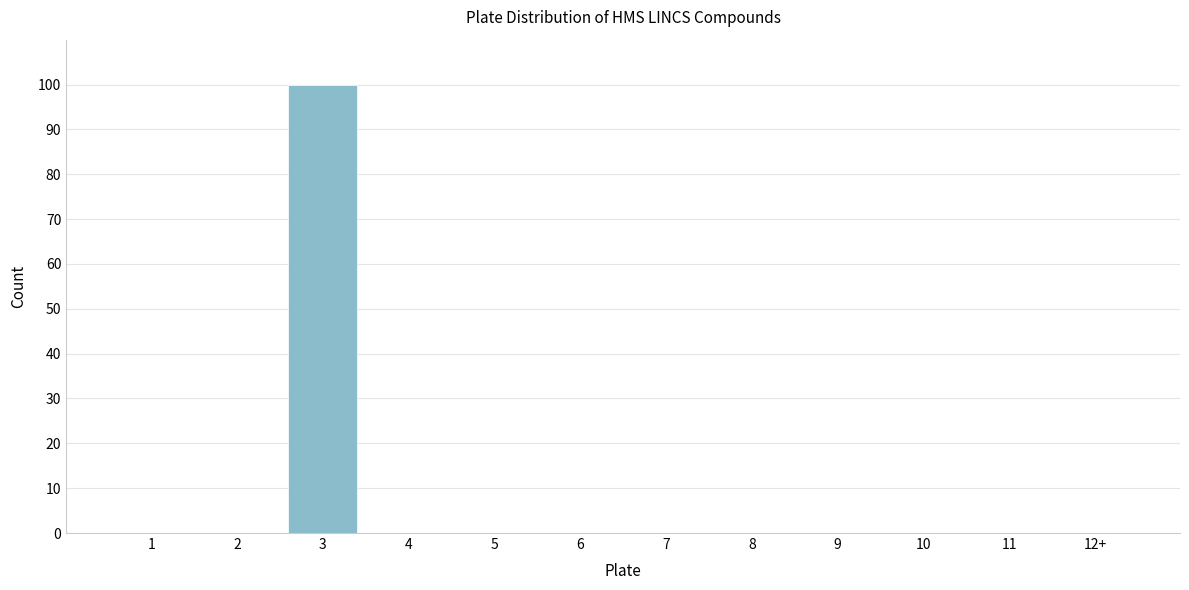

Reading left to right, extract all data points from this chart.

1=0	2=0	3=100	4=0	5=0	6=0	7=0	8=0	9=0	10=0	11=0	12+=0